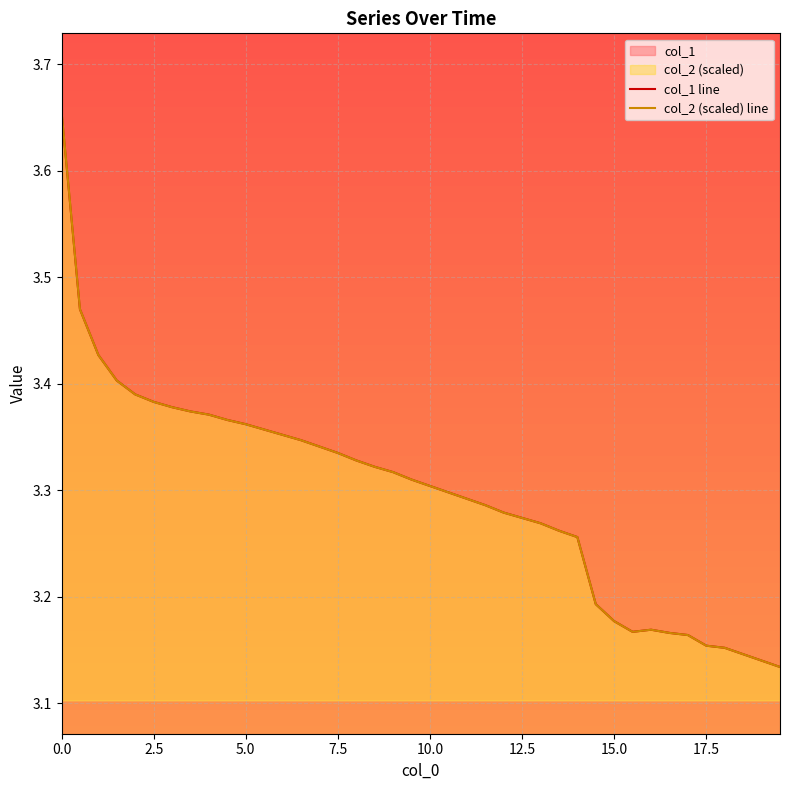

What is the difference between the maximum and minimum values in the col_1 line series?

0.5